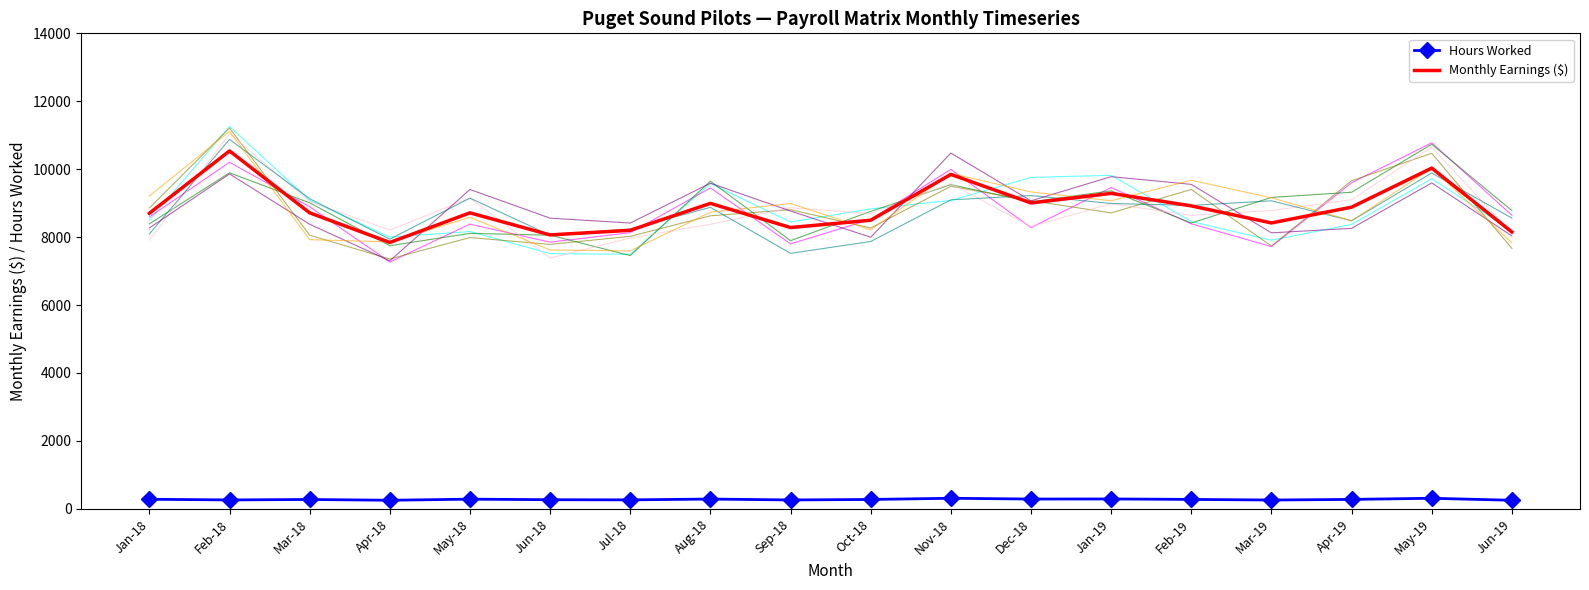

At which category is the sum across all series the highest?

Feb-18